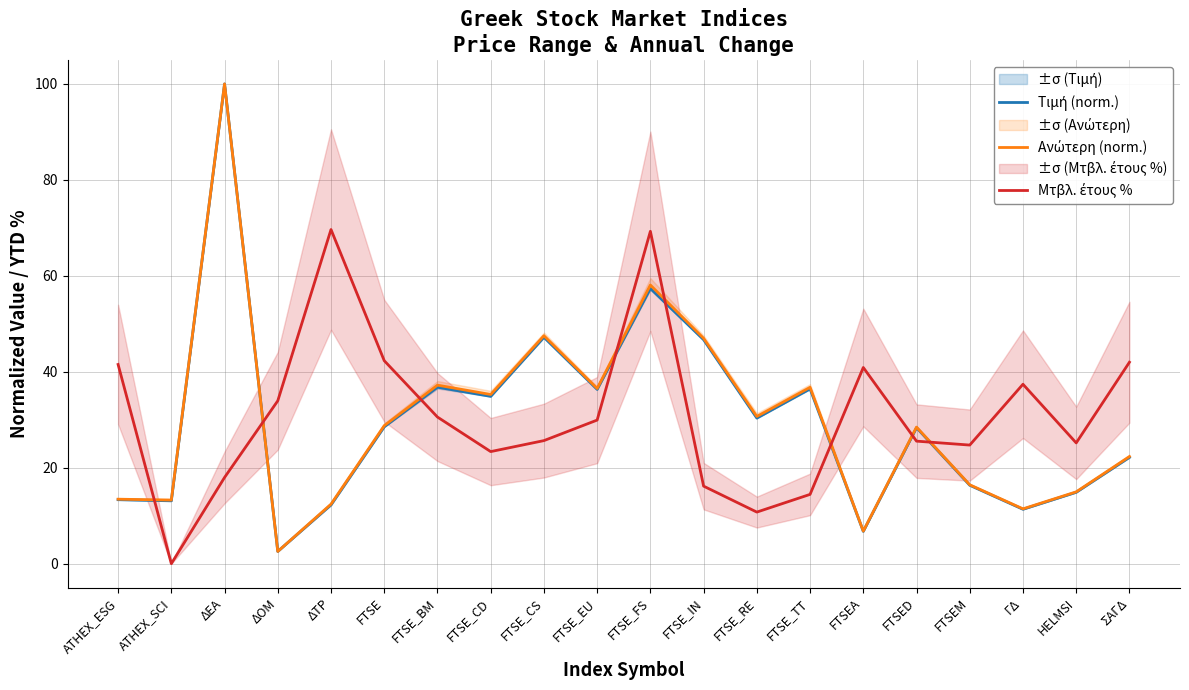

Reading right to left, transcribe all the data shown in this chart.

Τιμή (norm.): ΣΑΓΔ=22.2	HELMSI=14.9	ΓΔ=11.3	FTSEM=16.3	FTSED=28.3	FTSEA=6.7	FTSE_TT=36.4	FTSE_RE=30.3	FTSE_IN=46.7	FTSE_FS=57.4	FTSE_EU=36.3	FTSE_CS=47.2	FTSE_CD=34.9	FTSE_BM=36.8	FTSE=28.5	ΔΤΡ=12.3	ΔΟΜ=2.6	ΔΕΑ=100.0	ATHEX_SCI=13.1	ATHEX_ESG=13.3
Ανώτερη (norm.): ΣΑΓΔ=22.3	HELMSI=15.0	ΓΔ=11.4	FTSEM=16.4	FTSED=28.5	FTSEA=6.8	FTSE_TT=36.8	FTSE_RE=30.7	FTSE_IN=47.0	FTSE_FS=58.1	FTSE_EU=36.5	FTSE_CS=47.5	FTSE_CD=35.3	FTSE_BM=37.2	FTSE=28.8	ΔΤΡ=12.4	ΔΟΜ=2.6	ΔΕΑ=100.0	ATHEX_SCI=13.2	ATHEX_ESG=13.4
Μτβλ. έτους %: ΣΑΓΔ=42.0	HELMSI=25.2	ΓΔ=37.4	FTSEM=24.7	FTSED=25.5	FTSEA=40.9	FTSE_TT=14.4	FTSE_RE=10.8	FTSE_IN=16.2	FTSE_FS=69.3	FTSE_EU=29.9	FTSE_CS=25.6	FTSE_CD=23.4	FTSE_BM=30.6	FTSE=42.3	ΔΤΡ=69.7	ΔΟΜ=34.0	ΔΕΑ=18.0	ATHEX_SCI=0.0	ATHEX_ESG=41.5